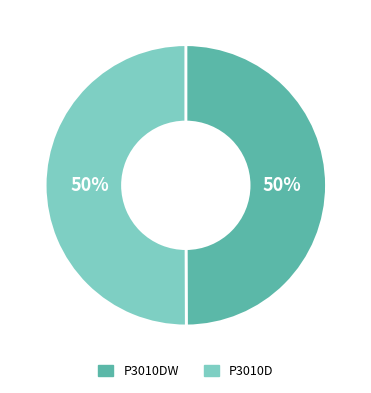

What percentage is the P3010DW slice, to the nearest percent?

50%